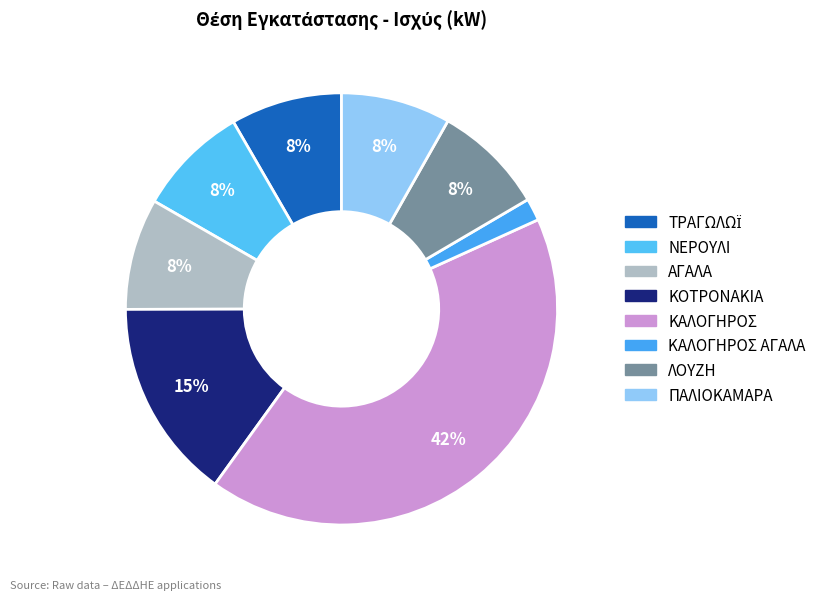

How many segments does this pie chart have?

8